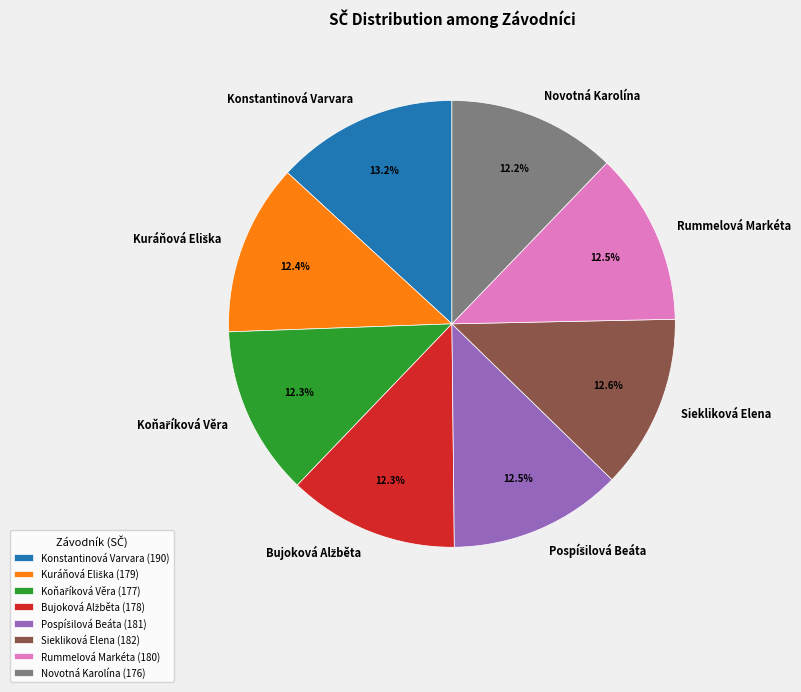

How many segments does this pie chart have?

8